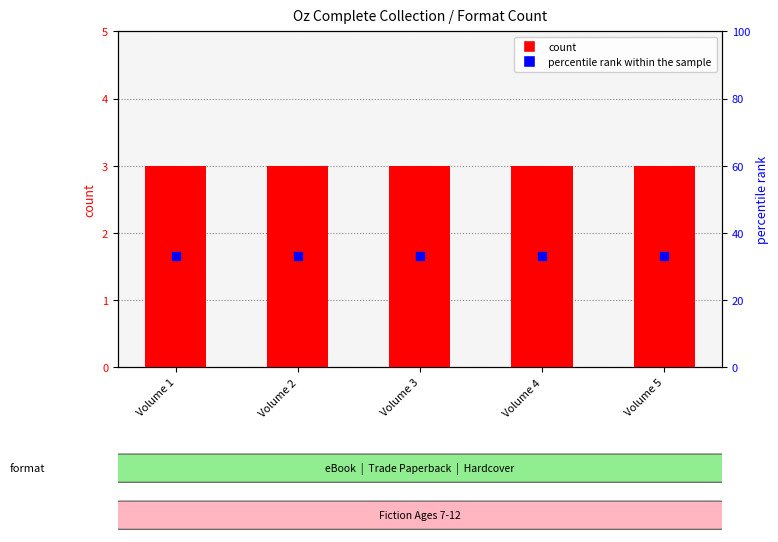

Which series has the largest Y range (max minus min)?

count